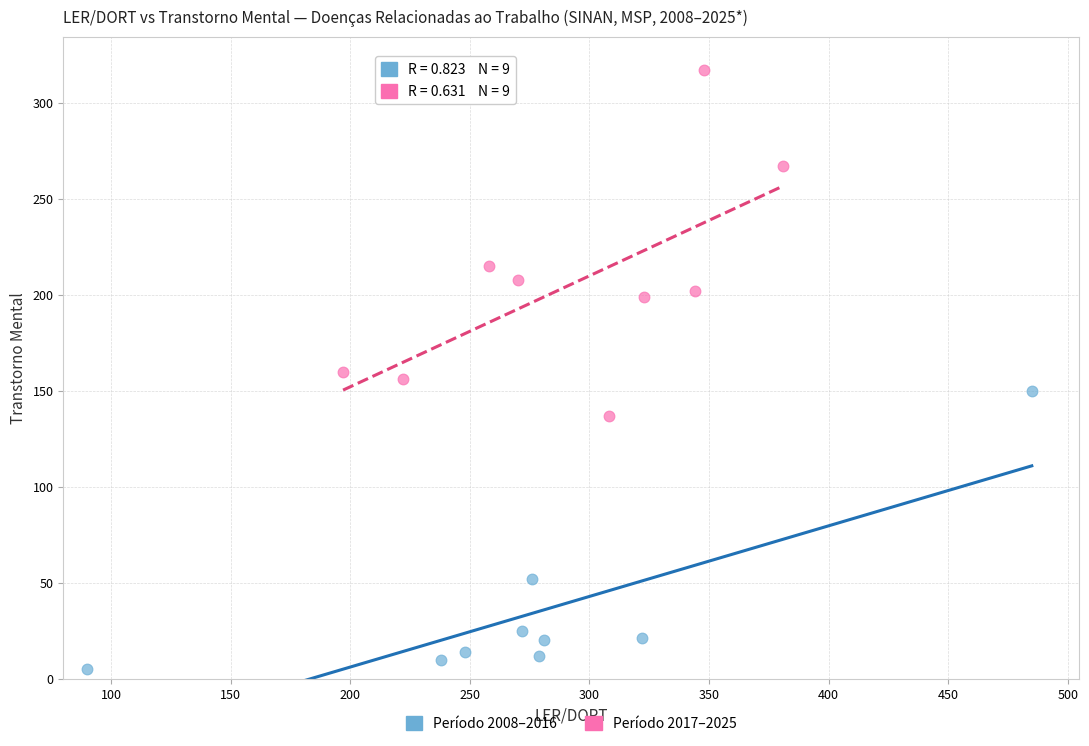

Which series reaches the maximum Y coordinate?

Período 2017–2025